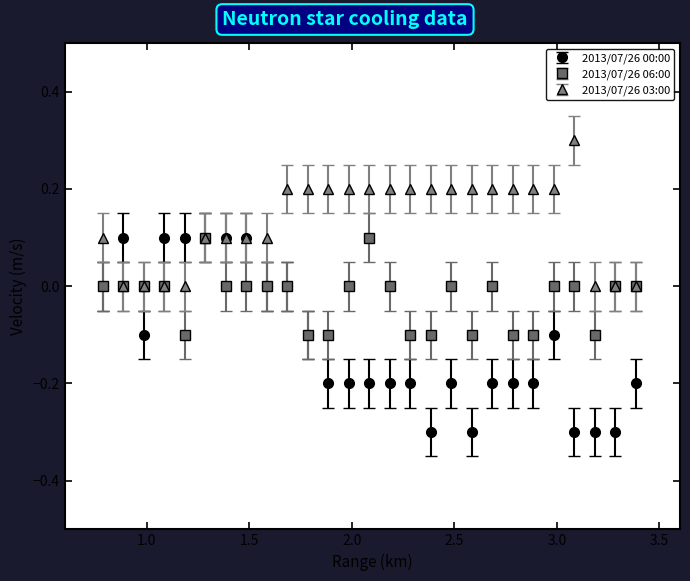

What are all the series names shown in the legend?

2013/07/26 00:00, 2013/07/26 06:00, 2013/07/26 03:00